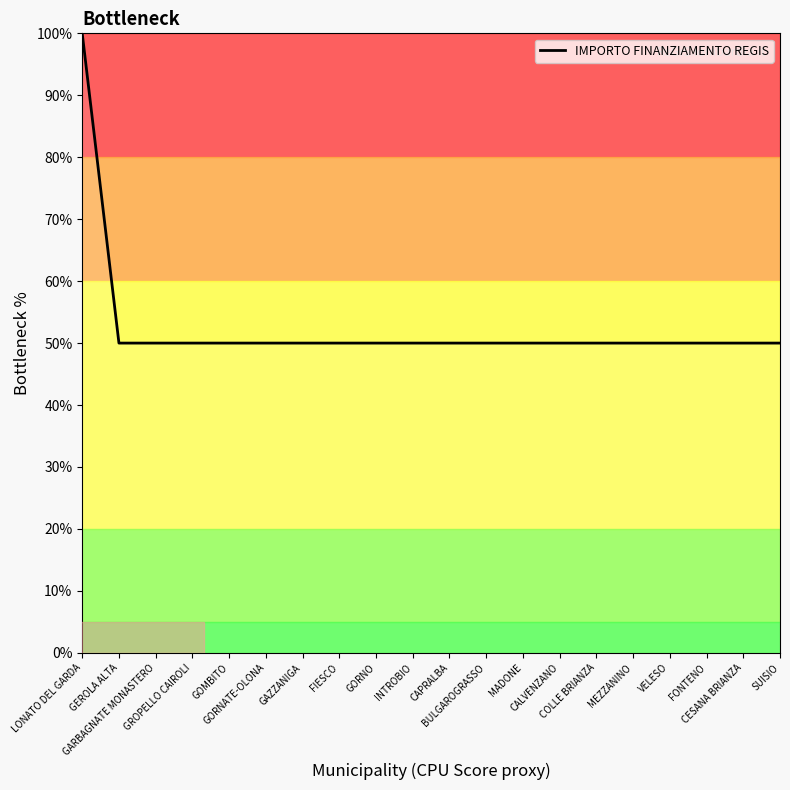

Which category has the highest value across all series?

LONATO DEL GARDA